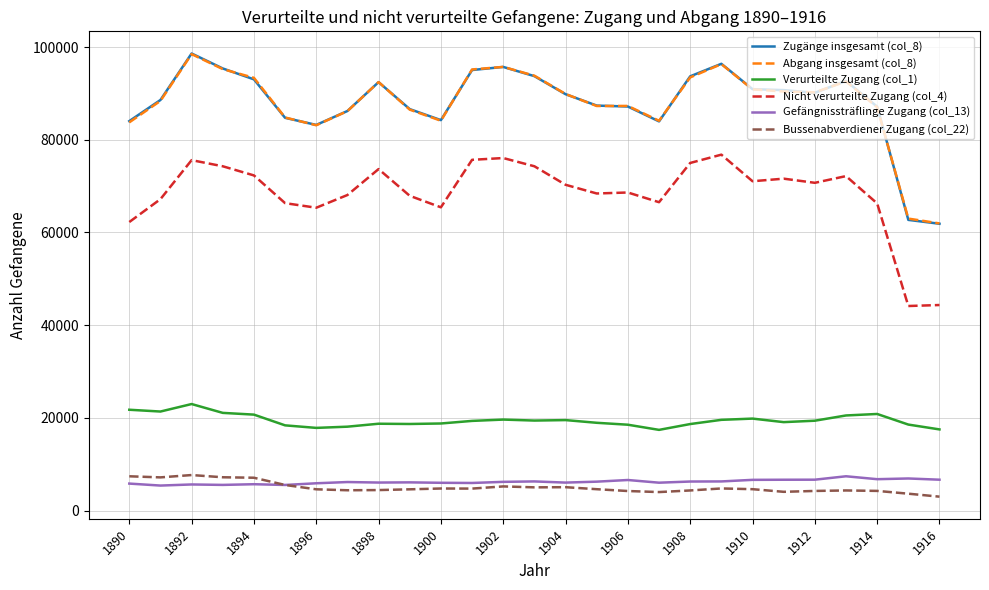

Which series has the widest spread of values?

Zugänge insgesamt (col_8)